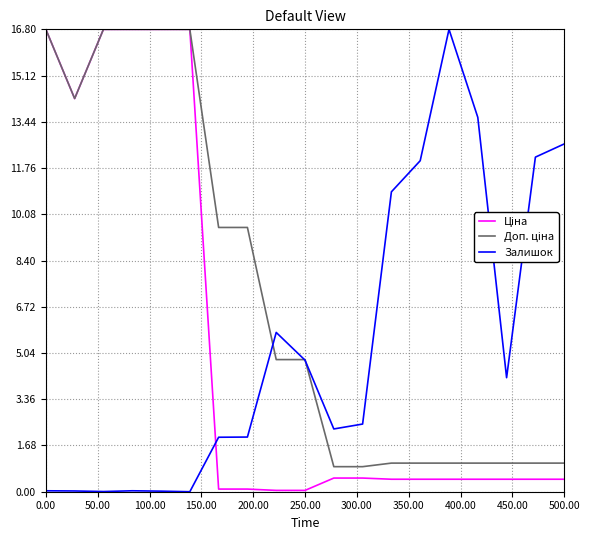

What is the maximum value for Залишок?

16.8